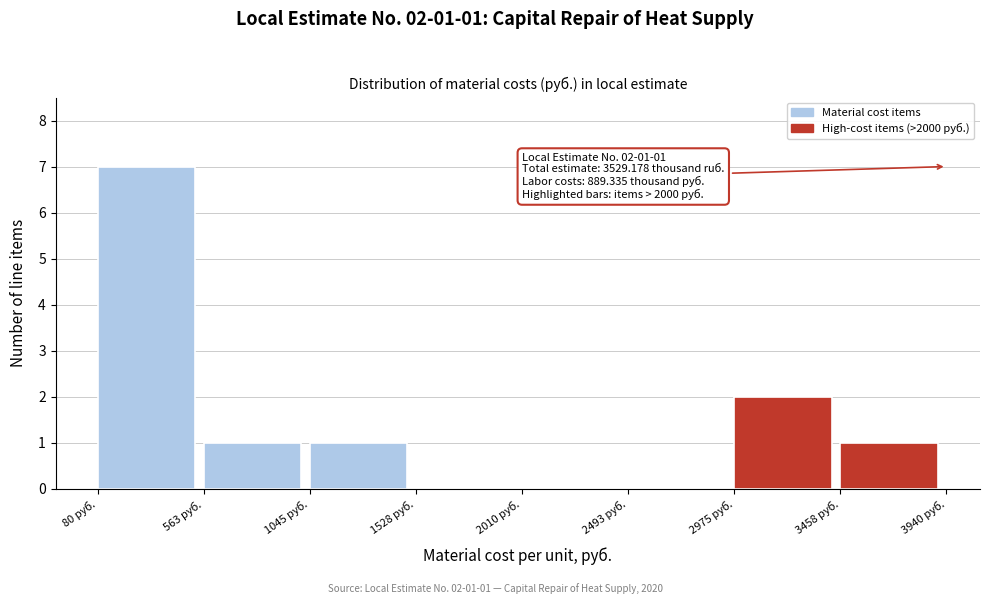

Over which range of the x-axis is the bar tallest?

100 to 550